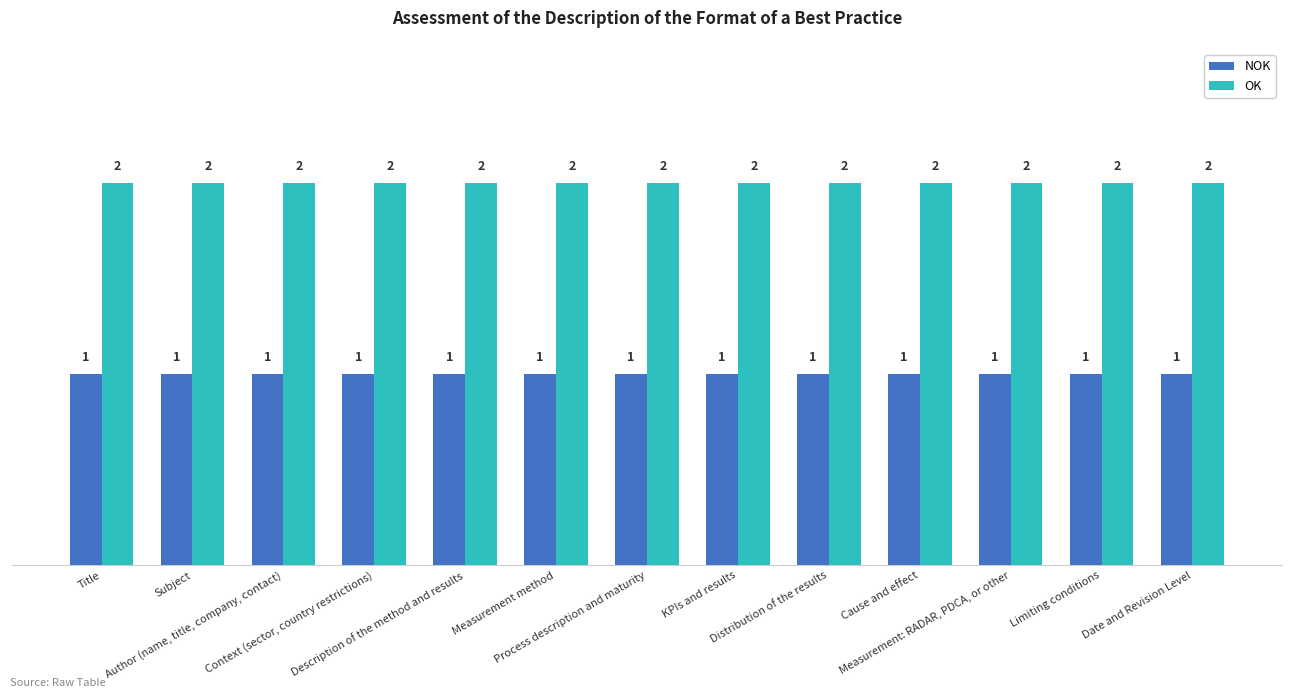

Reading left to right, what are all the values shown in this chart?

NOK: Title=1	Subject=1	Author (name, title, company, contact)=1	Context (sector, country restrictions)=1	Description of the method and results=1	Measurement method=1	Process description and maturity=1	KPIs and results=1	Distribution of the results=1	Cause and effect=1	Measurement: RADAR, PDCA, or other=1	Limiting conditions=1	Date and Revision Level=1
OK: Title=2	Subject=2	Author (name, title, company, contact)=2	Context (sector, country restrictions)=2	Description of the method and results=2	Measurement method=2	Process description and maturity=2	KPIs and results=2	Distribution of the results=2	Cause and effect=2	Measurement: RADAR, PDCA, or other=2	Limiting conditions=2	Date and Revision Level=2